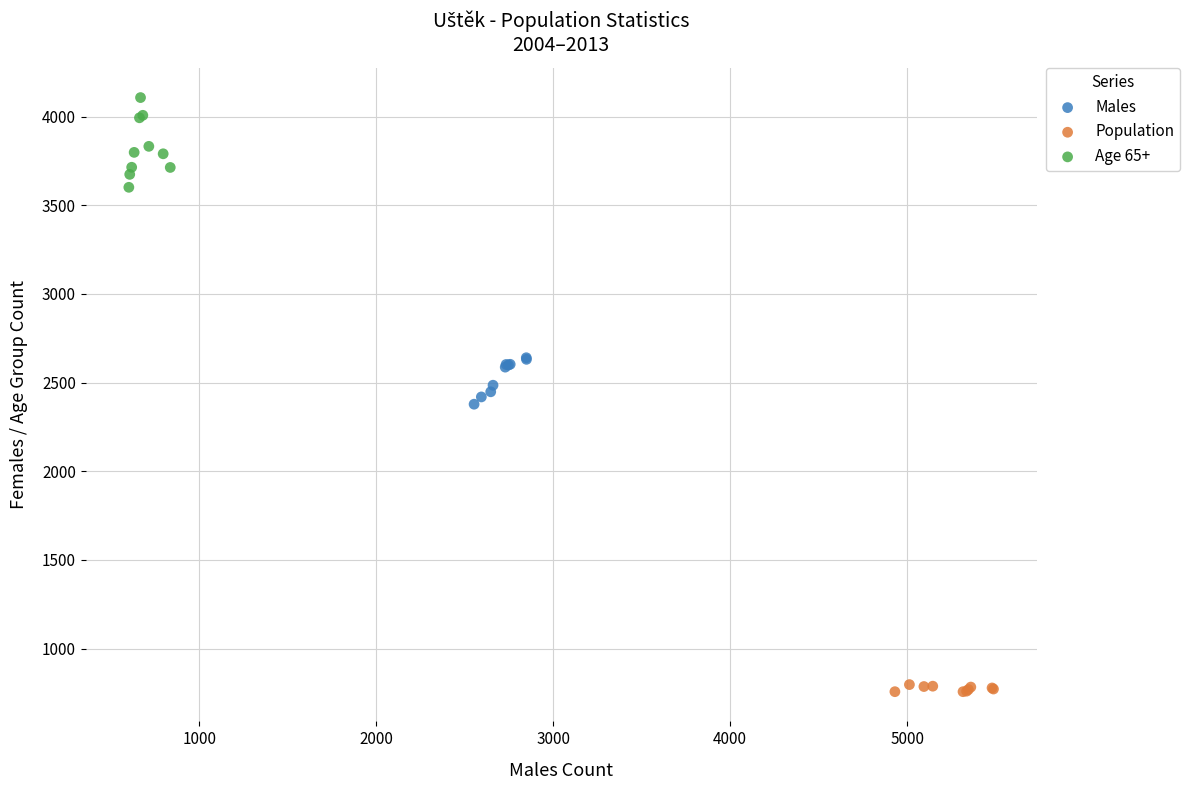

Which series contains the highest Y value?

Age 65+